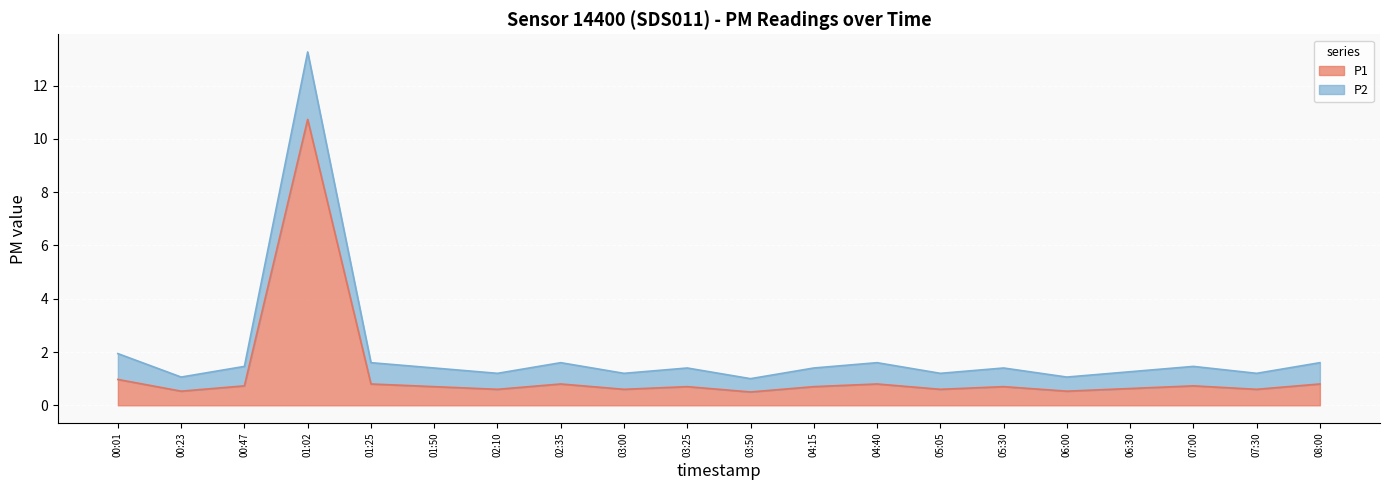

What is the value of the P1 point at the 4th from the left?

10.7